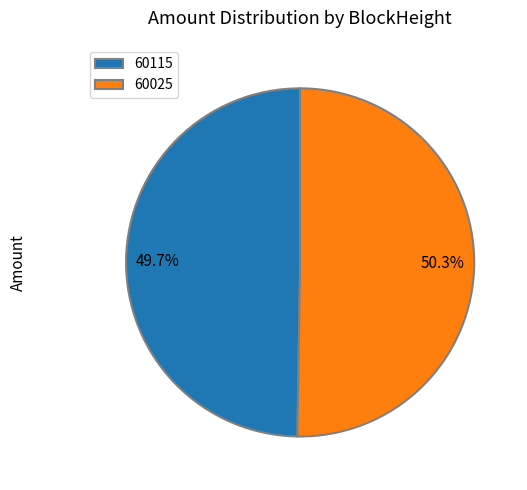

How many segments does this pie chart have?

2